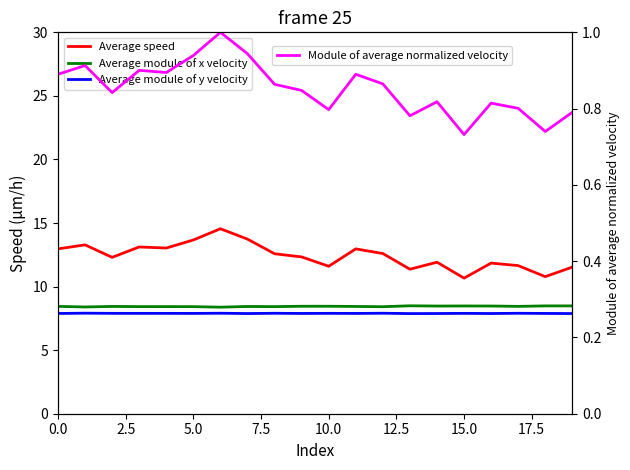

What is the maximum value for Module of average normalized velocity?

1.0